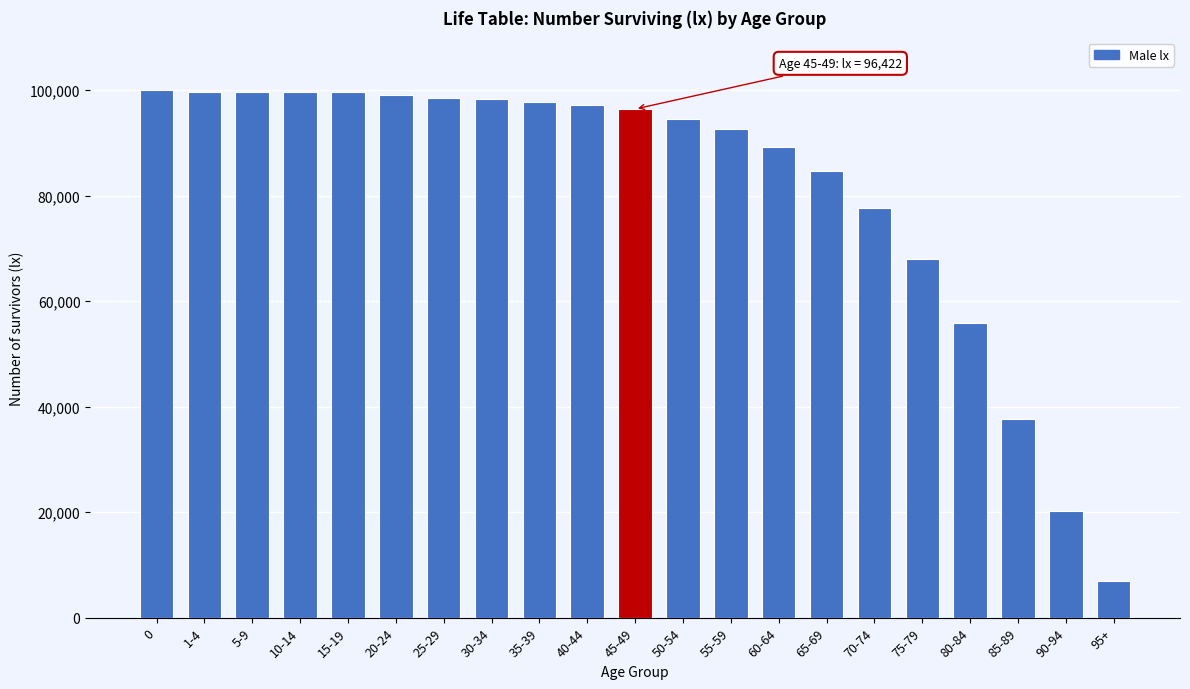

What is the change in value from 0 to 70-74?

-22281